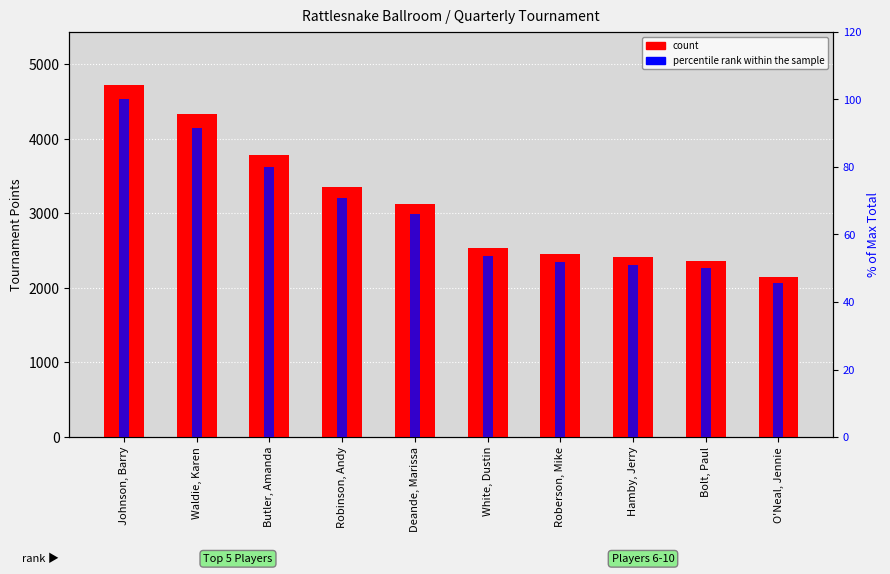

What is the label of the 9th bar from the right?

Waldie, Karen